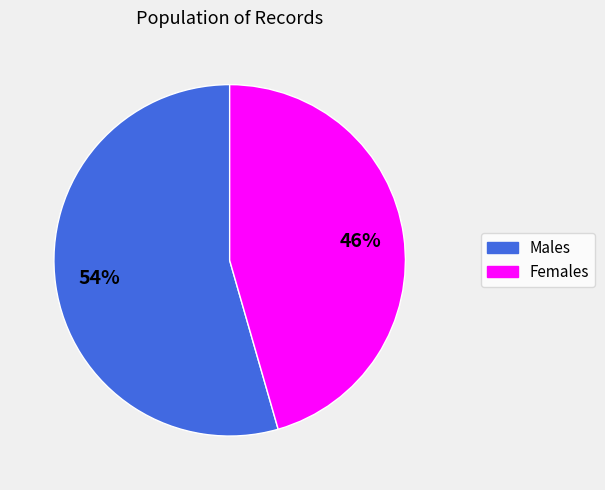

Does any single category account for the majority?

Yes